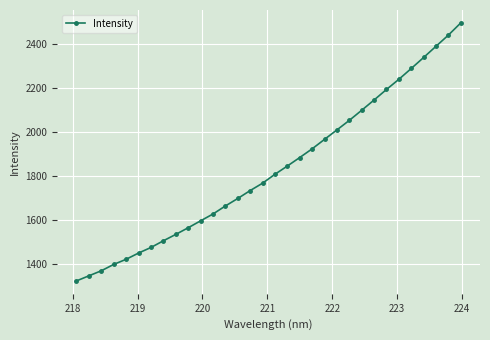

True or false: the data has more than 2 interior local peaks.

False